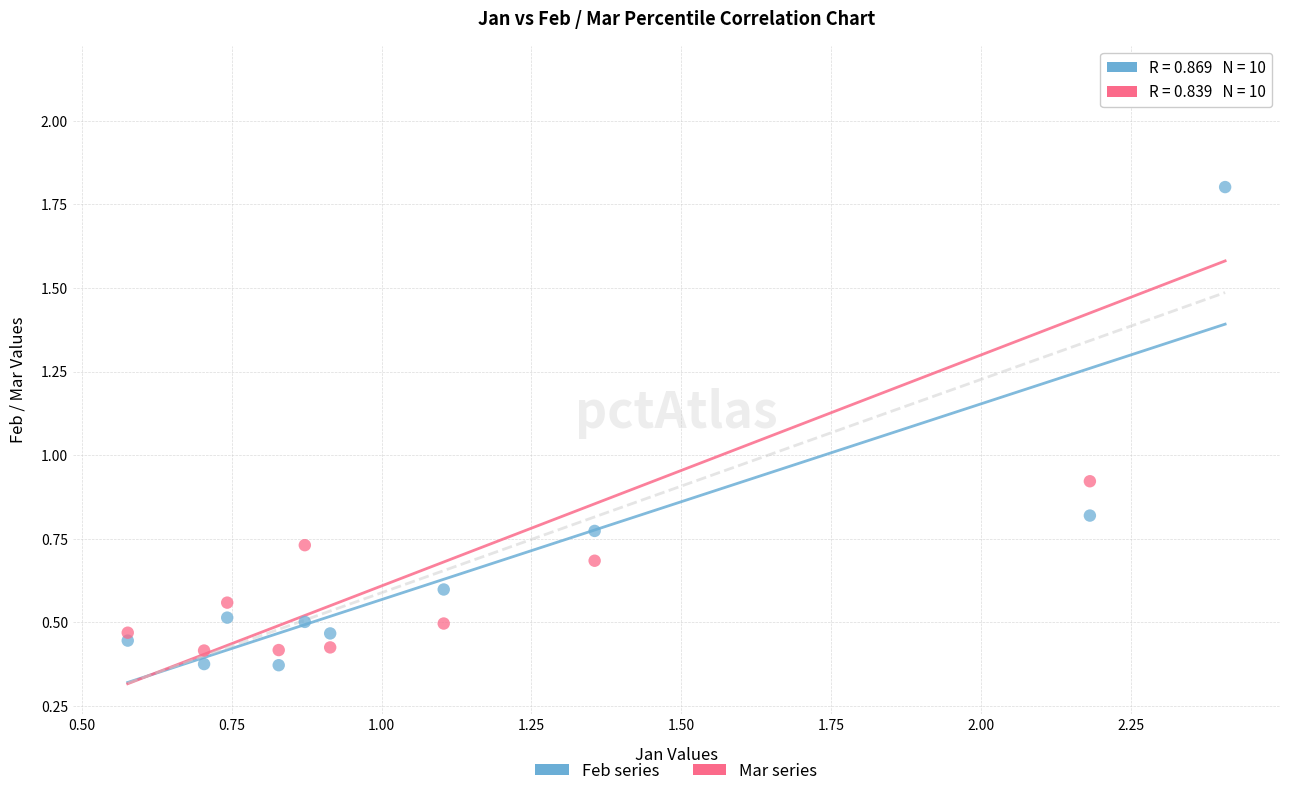

What are all the series names shown in the legend?

Feb series, Mar series